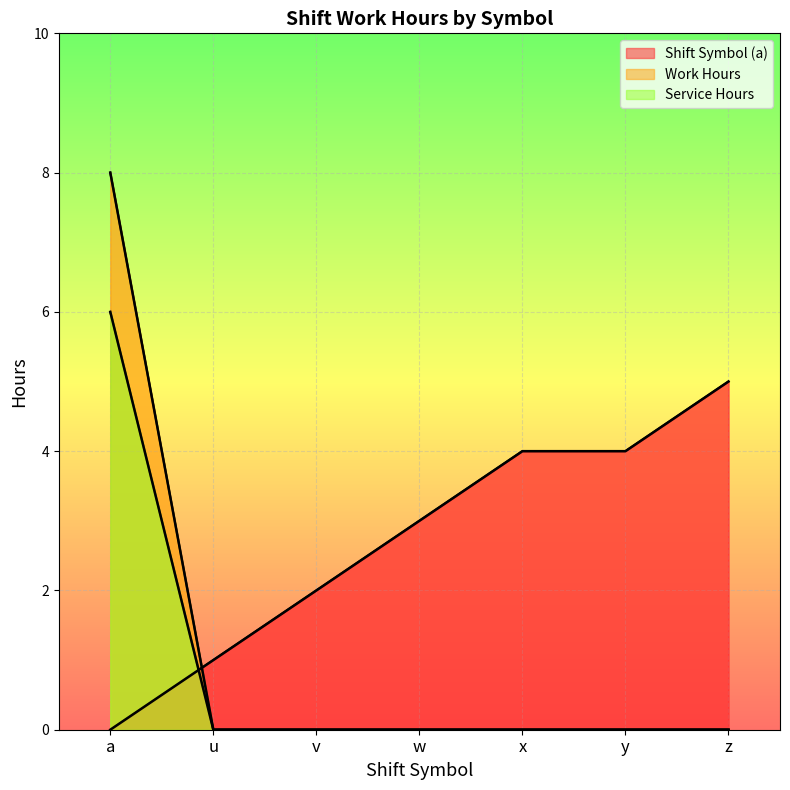

List the series in order of their peak value, highest first.

Work Hours, Service Hours, Shift Symbol (a)